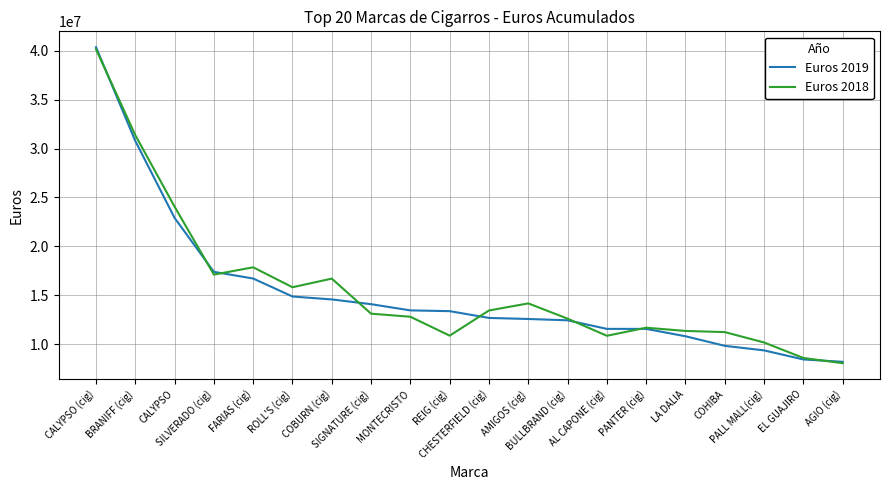

What is the greatest value displayed?

40357878.5